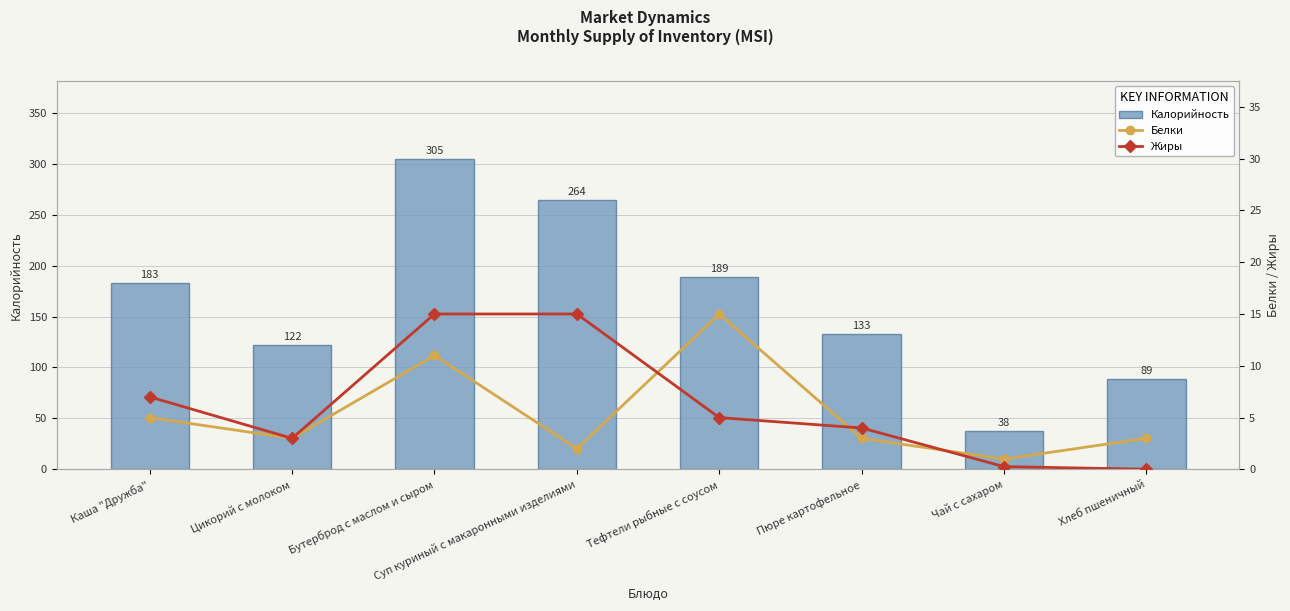

What is the value of the Калорийность bar at the 4th from the left?

264